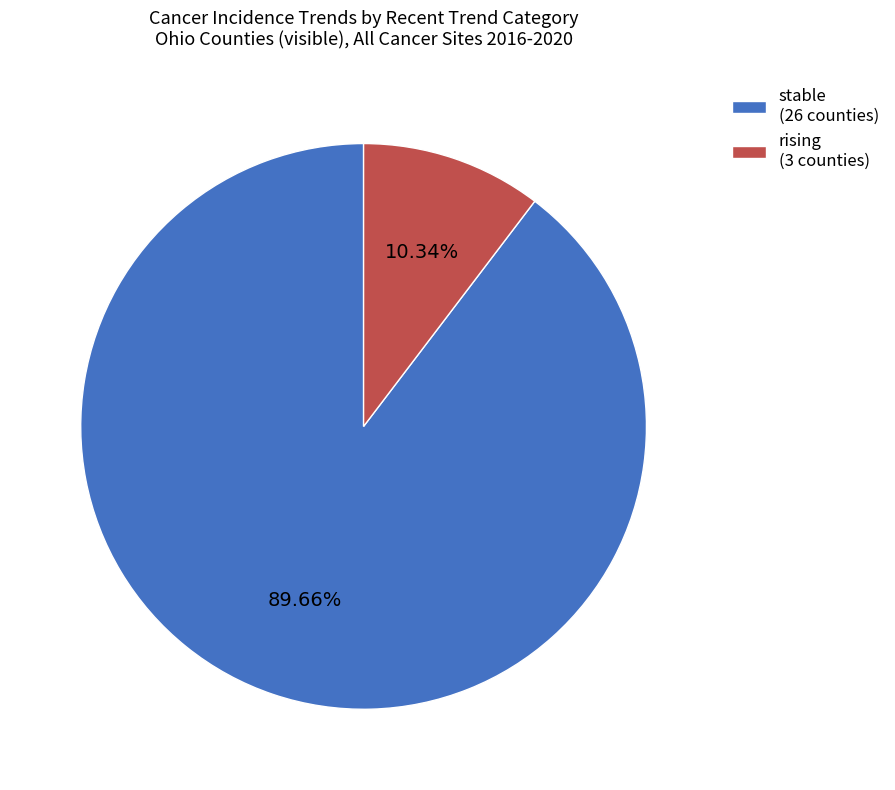

Which category accounts for the majority?

stable (26 counties)